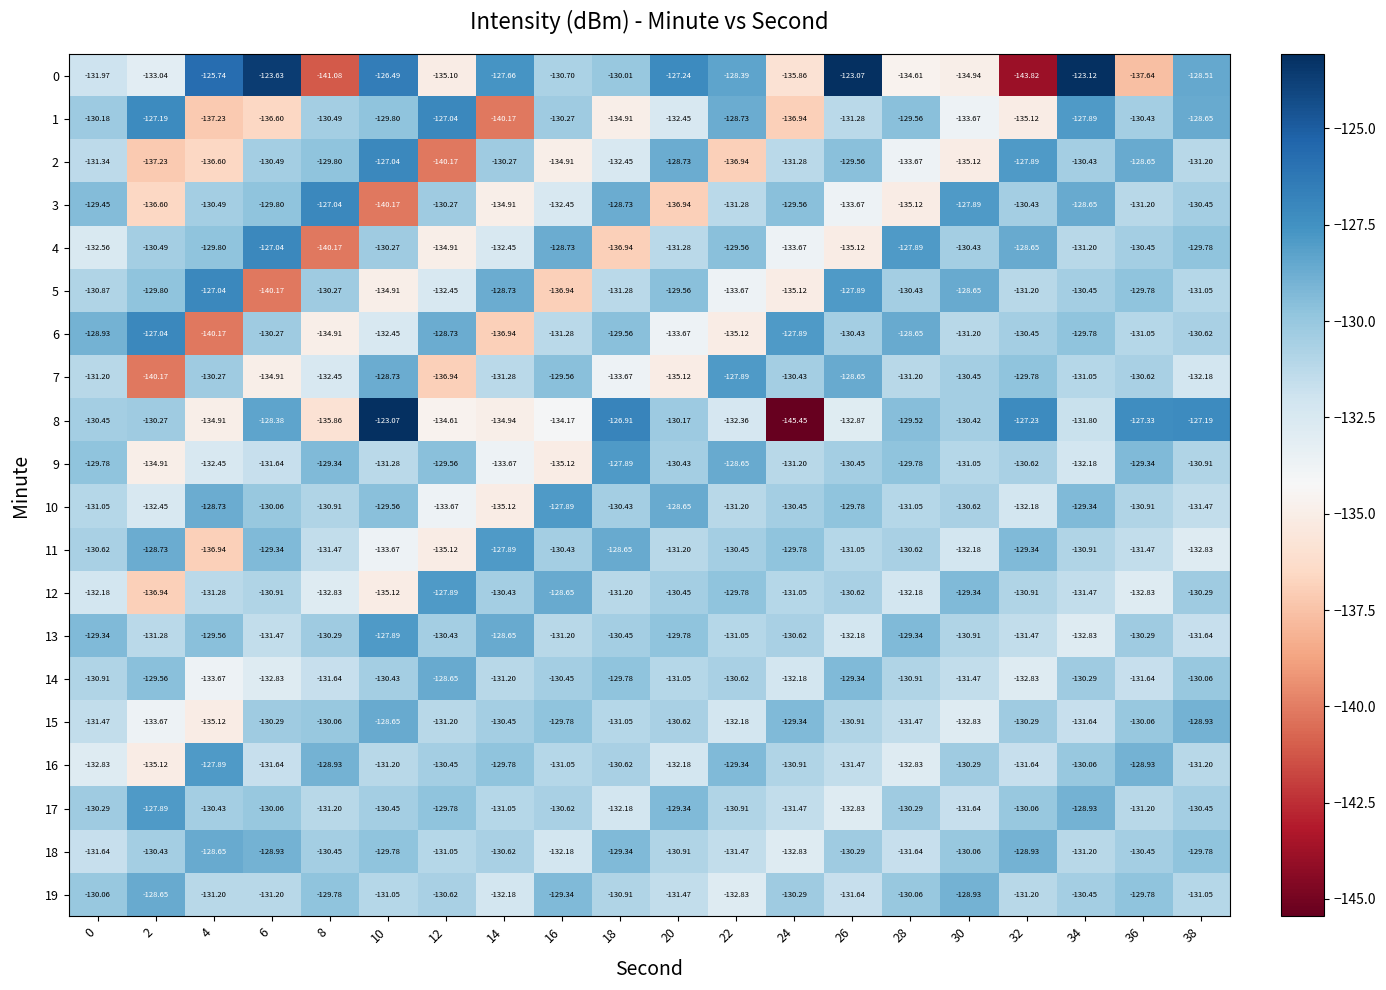

What is the smallest value displayed?

-145.4